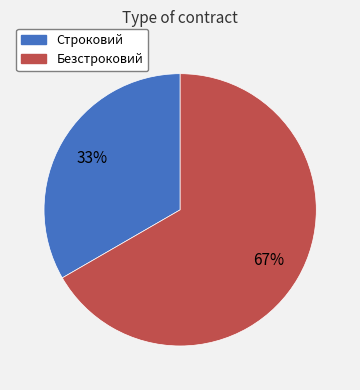

To the nearest percent, what percentage of the pie is Строковий?

33%